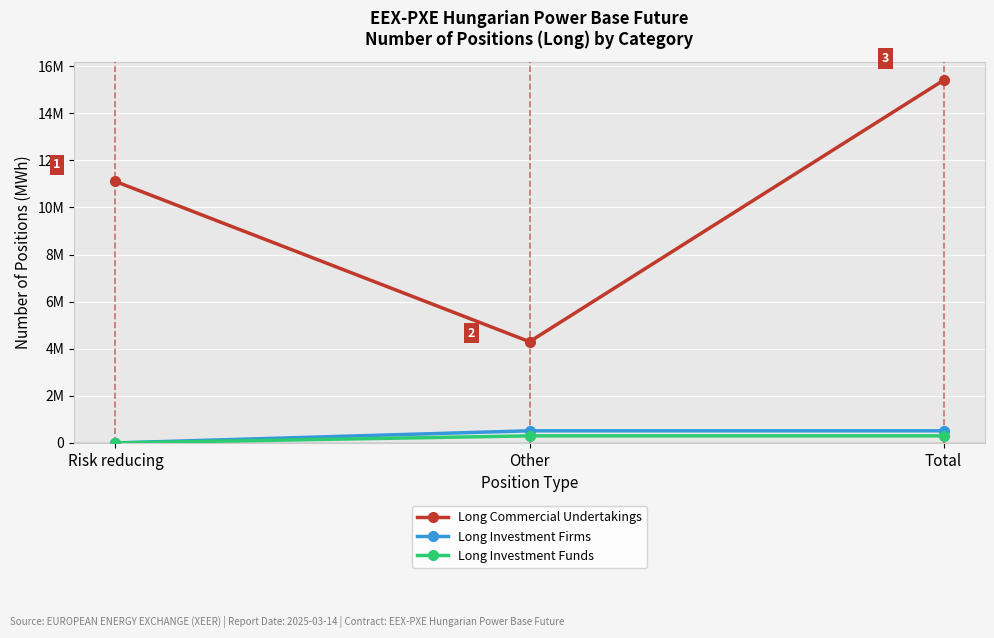

What is the greatest value displayed?

15402119